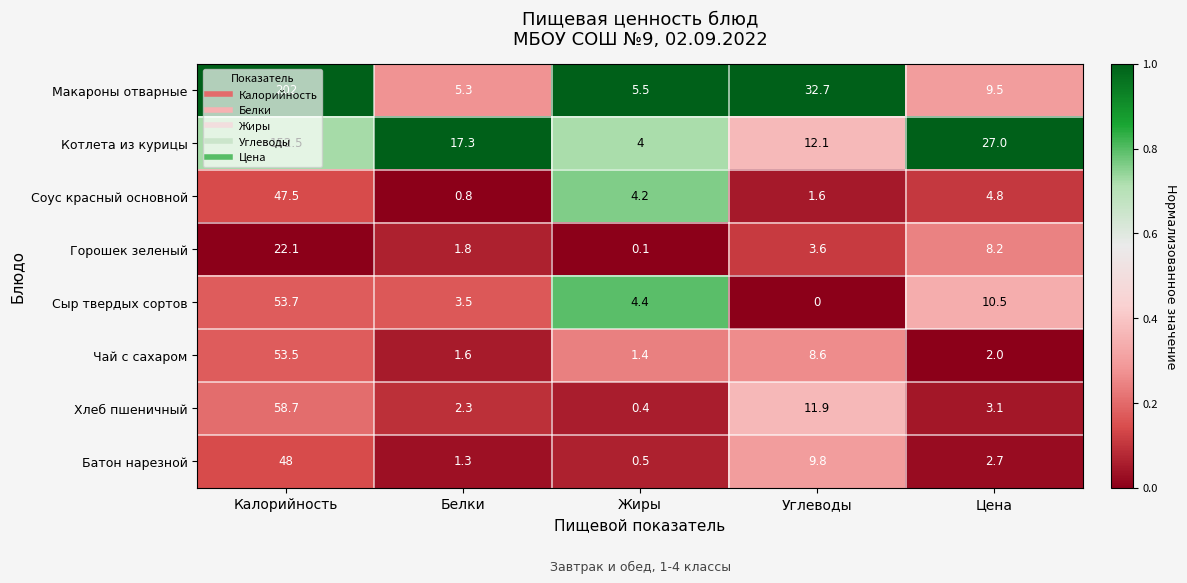

List the series in order of their peak value, lowest first.

Горошек зеленый, Соус красный основной, Батон нарезной, Чай с сахаром, Сыр твердых сортов, Хлеб пшеничный, Котлета из курицы, Макароны отварные